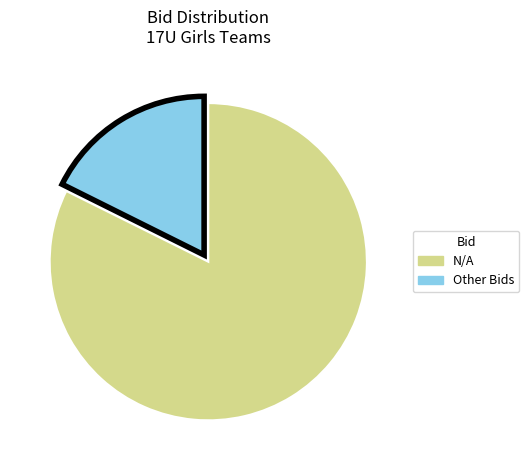

Does any single category account for the majority?

Yes